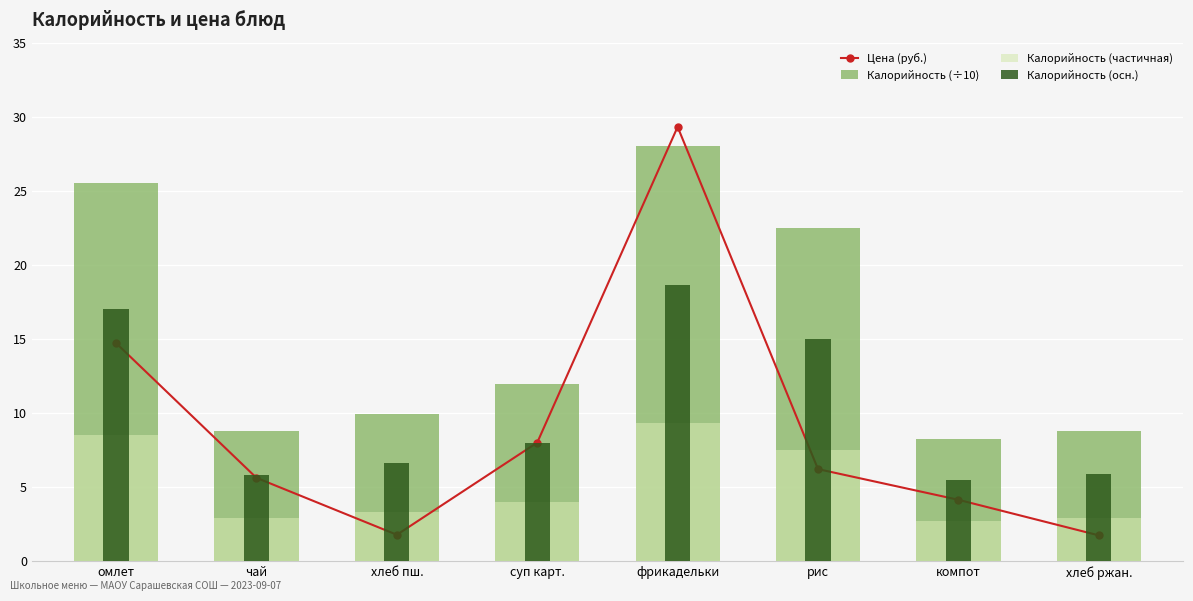

Which series has the widest spread of values?

Цена (руб.)